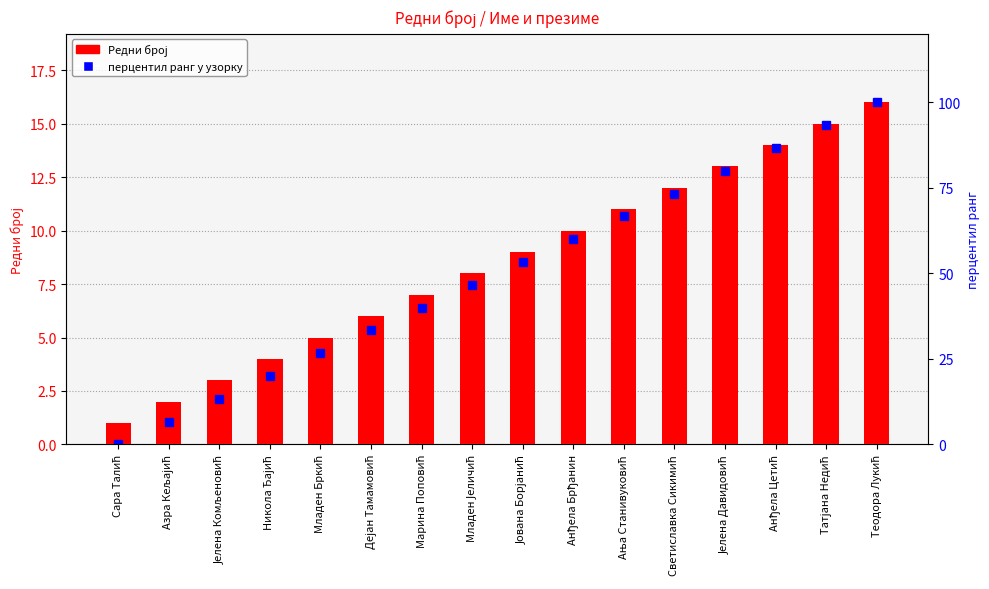

How many groups of bars are there?

16